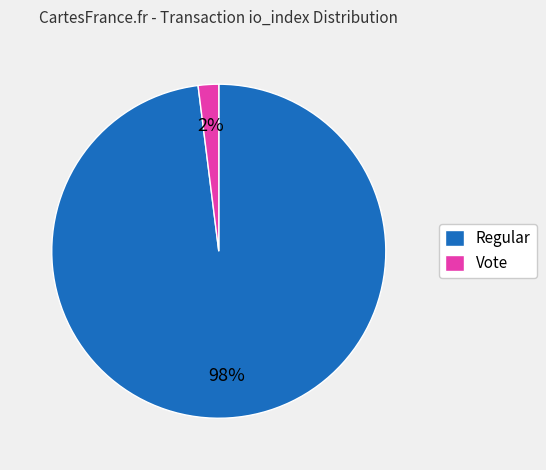

To the nearest percent, what is the average slice percentage?

50%